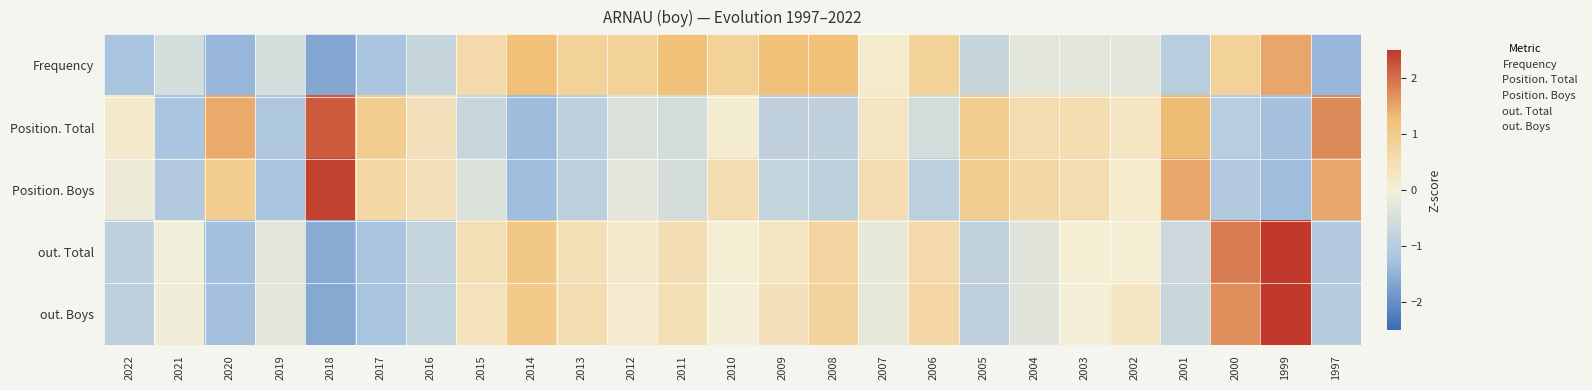

How many categories are shown in the chart?

25